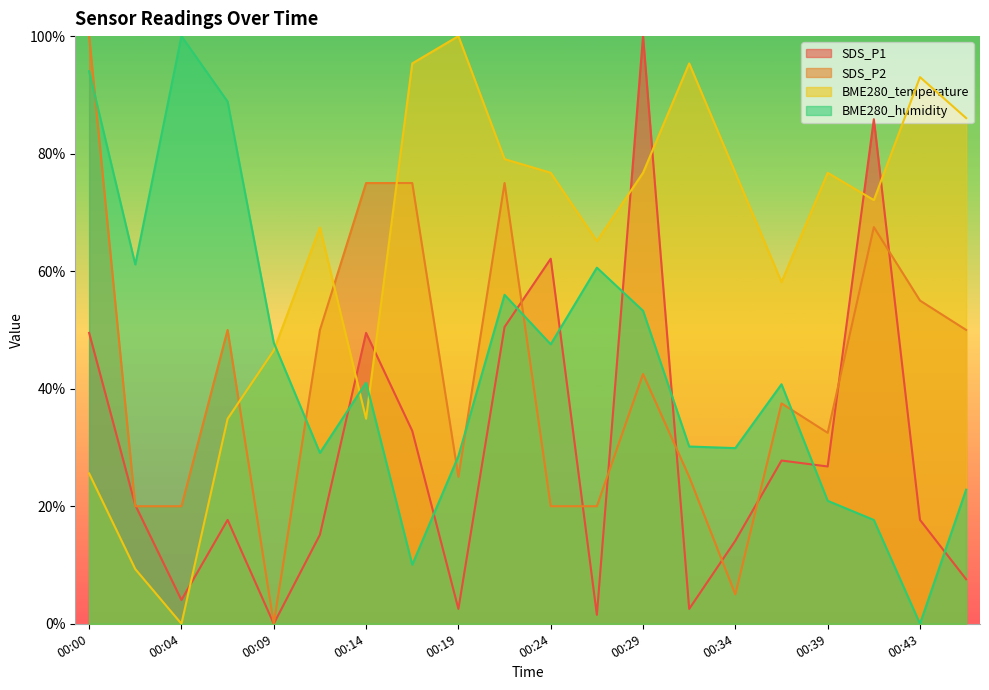

Between 00:22 and 00:39, which series saw the biggest shift?

SDS_P2